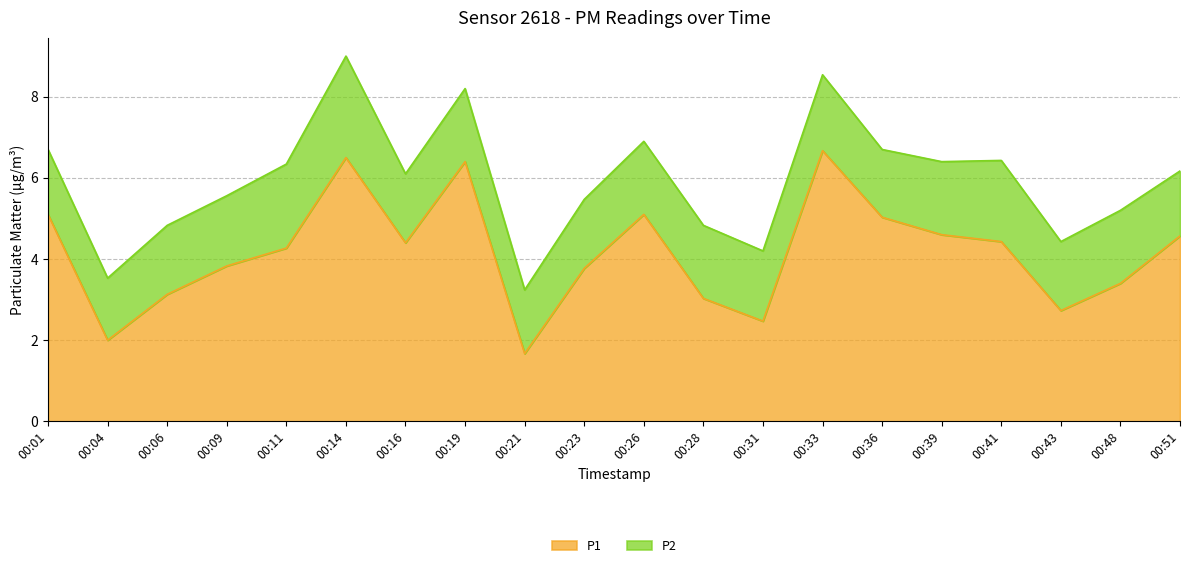

Reading left to right, what are all the values shown in this chart?

5.1	2.0	3.1	3.8	4.3	6.5	4.4	6.4	1.7	3.8	5.1	3.0	2.5	6.7	5.0	4.6	4.4	2.7	3.4	4.6